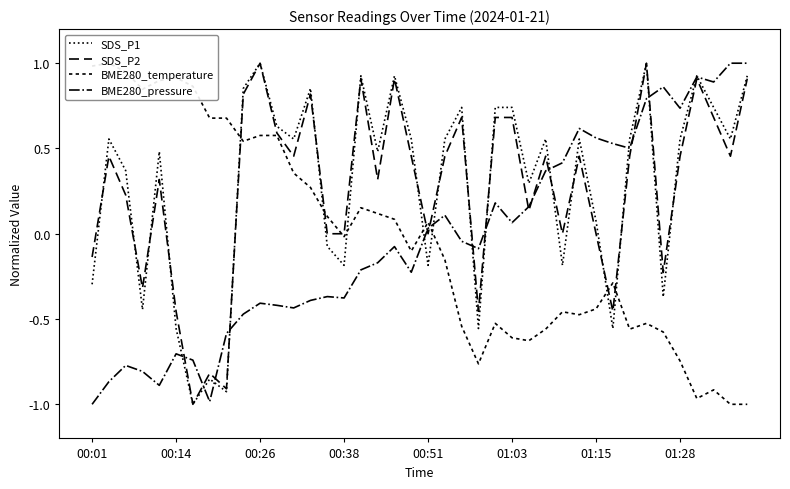

What are all the series names shown in the legend?

SDS_P1, SDS_P2, BME280_temperature, BME280_pressure